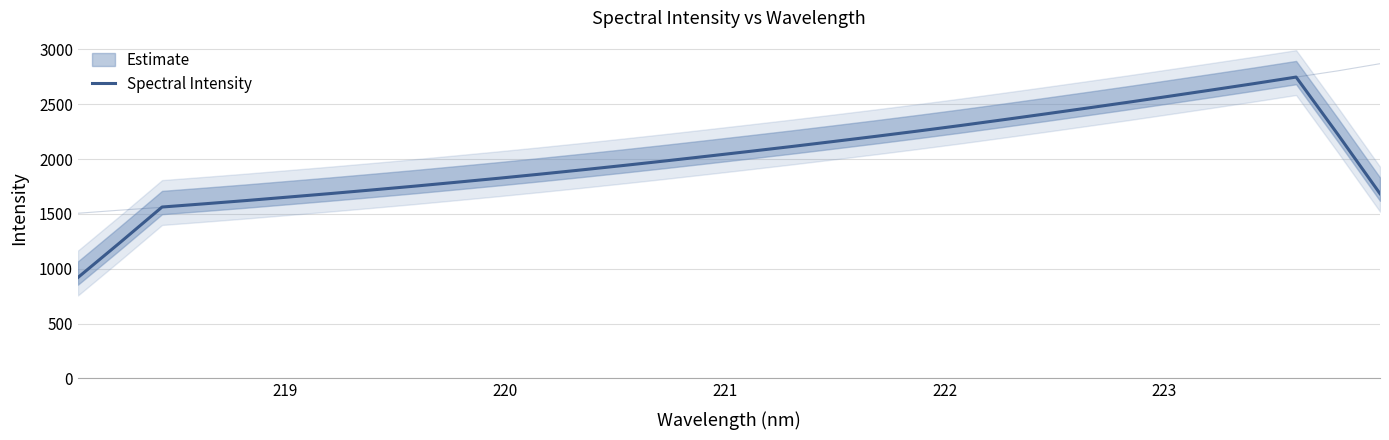

Reading right to left, what are all the values shown in this chart?

1684.6	2222.5	2748.2	2688.7	2631.3	2574.7	2518.6	2464.2	2410.6	2357.9	2306.1	2256.4	2208.2	2161.5	2115.5	2071.1	2027.5	1984.4	1942.6	1902.1	1862.9	1825.0	1788.6	1752.9	1718.8	1685.5	1653.5	1621.8	1591.9	1562.8	1238.5	920.0